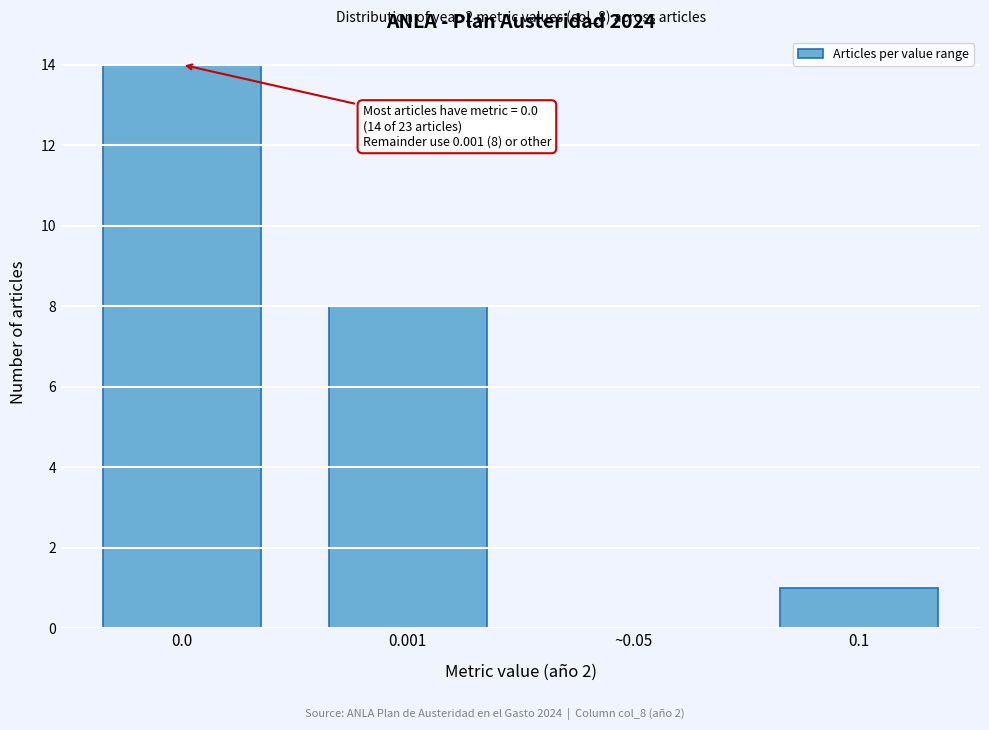

Reading left to right, transcribe all the data shown in this chart.

0.0=14	0.001=8	~0.05=0	0.1=1